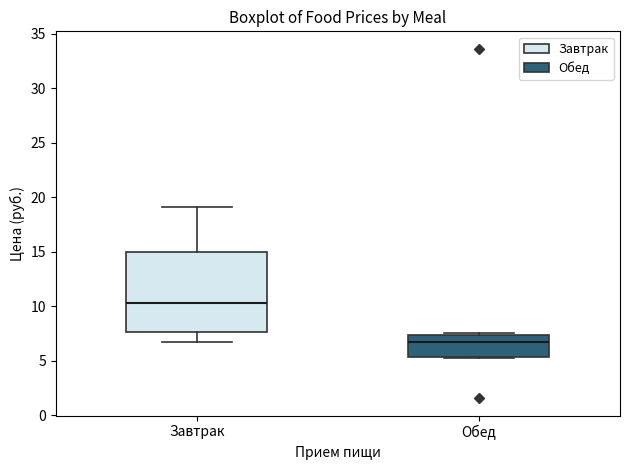

Which box's median line is the highest?

Завтрак